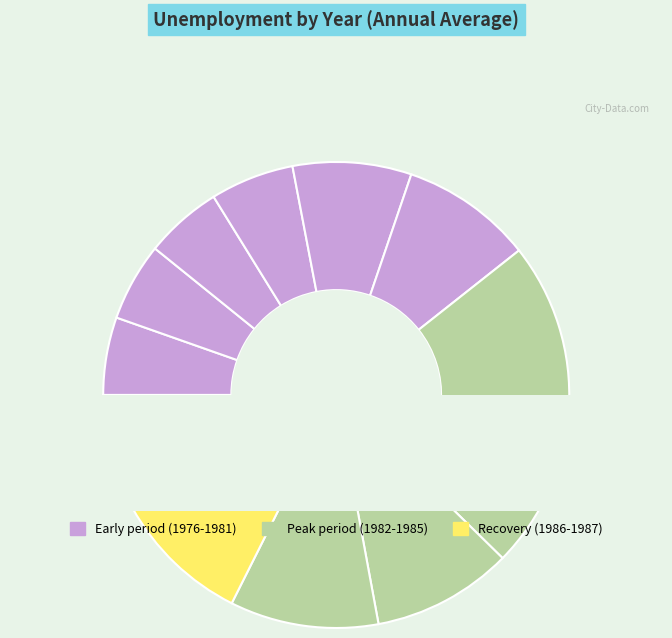

Which category has the biggest portion of the pie?

1982